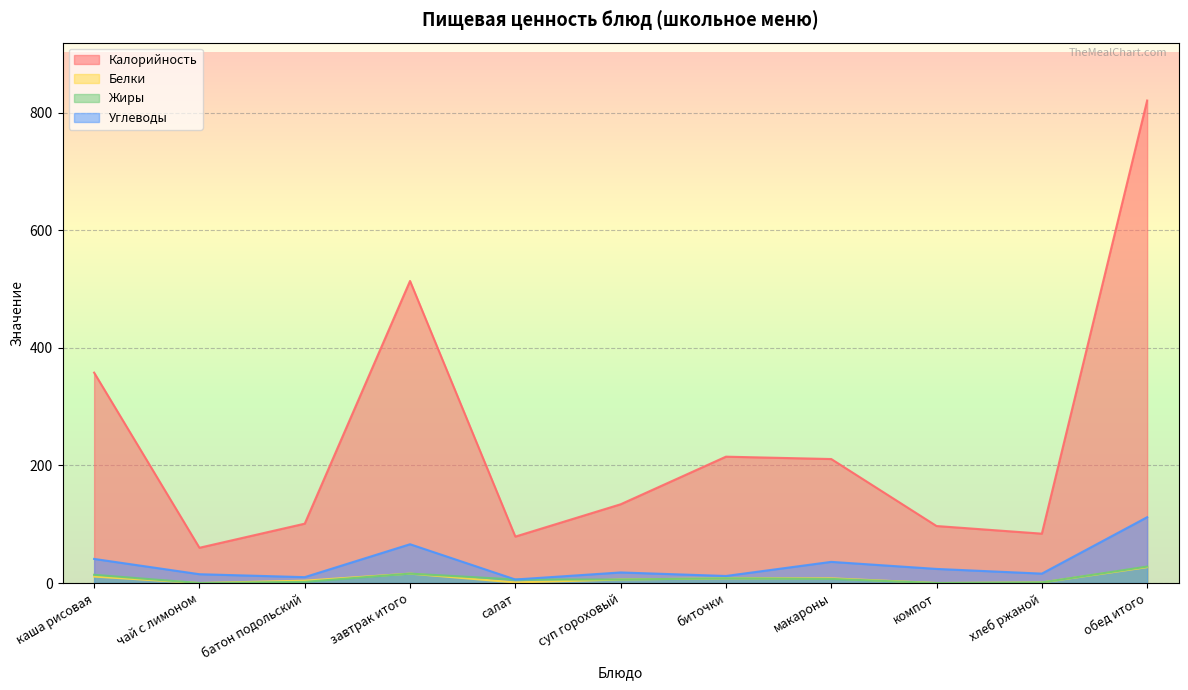

The value of Белки at обед итого is 27. True or false?

True